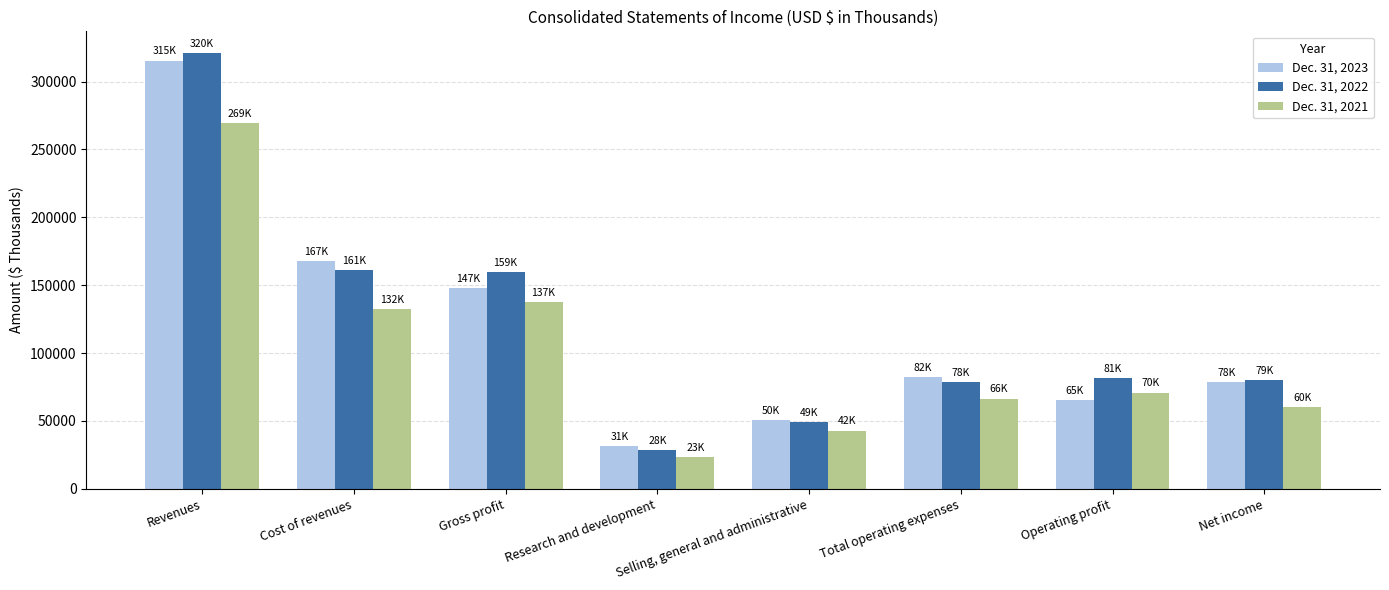

What is the total value across all series at Research and development?

83802